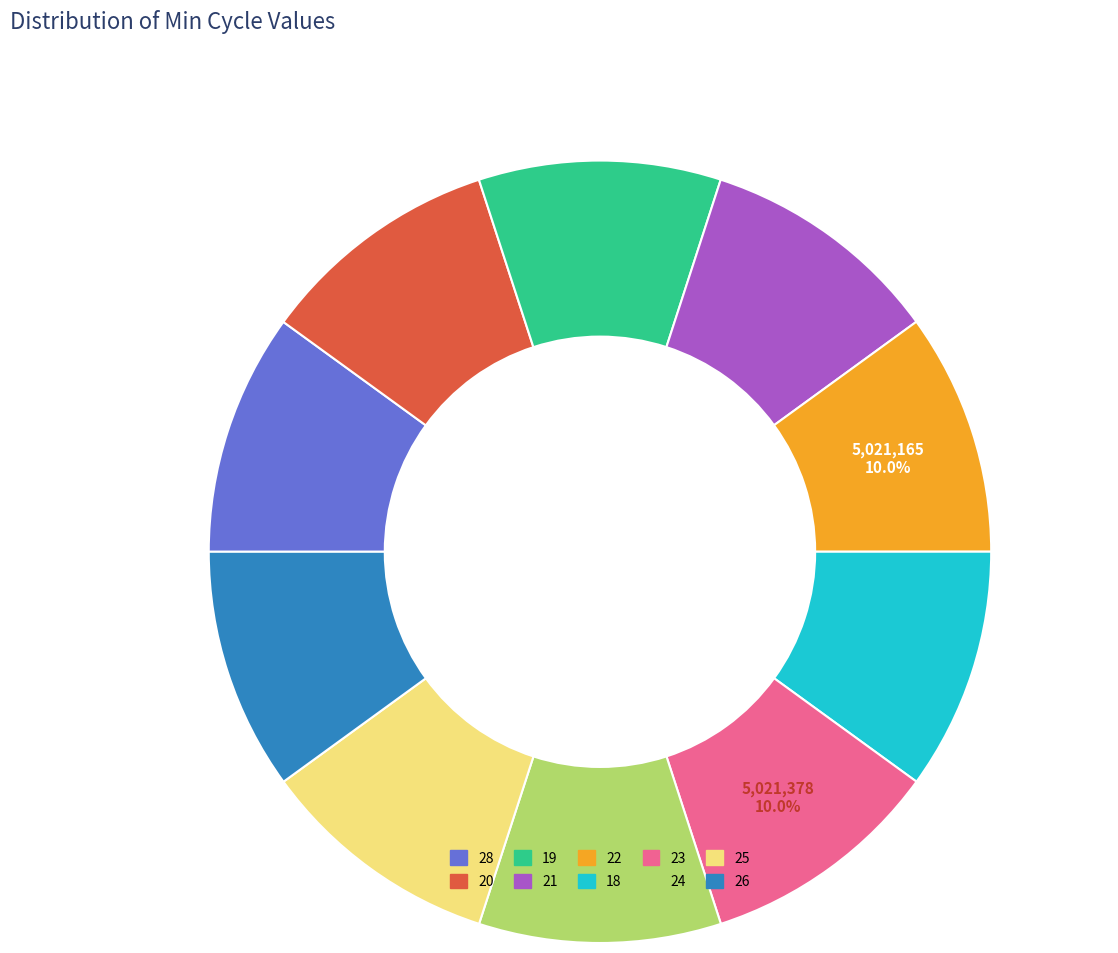

What is the ratio of the value at 23 to the value at 21?

1.0